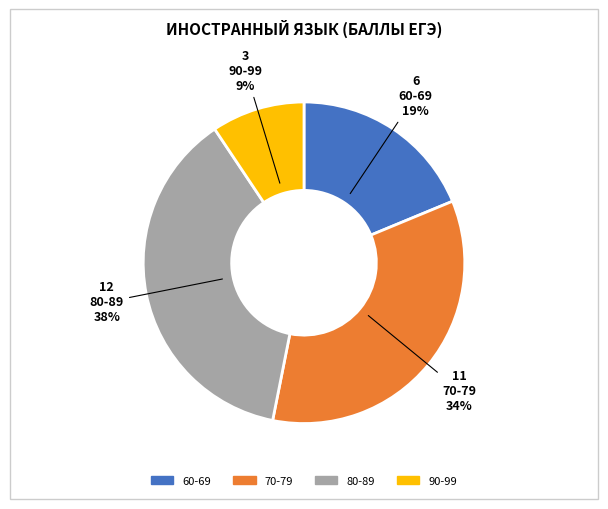

The 90-99 slice represents 1% of the pie. True or false?

False